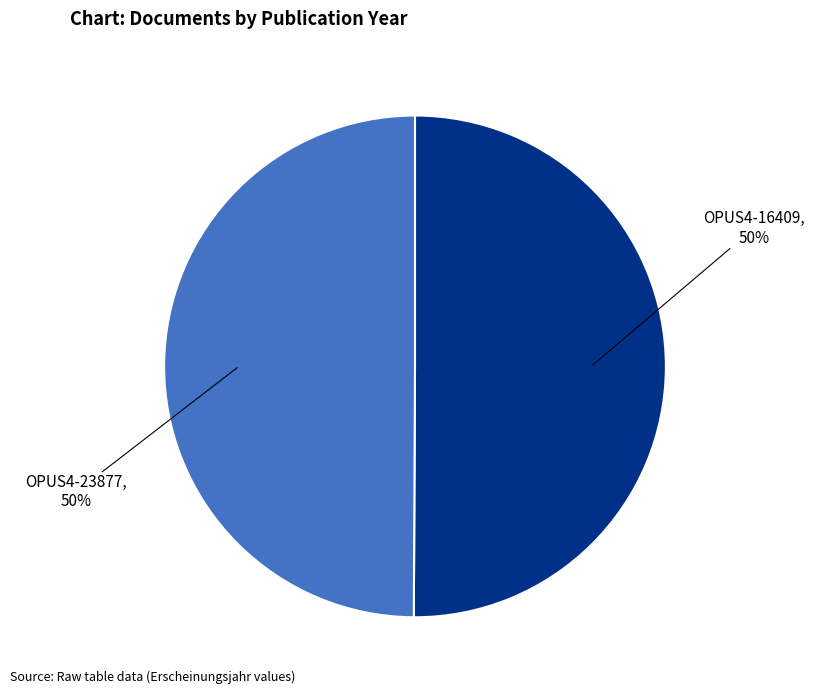

To the nearest percent, what percentage of the pie is OPUS4-23877?

50%